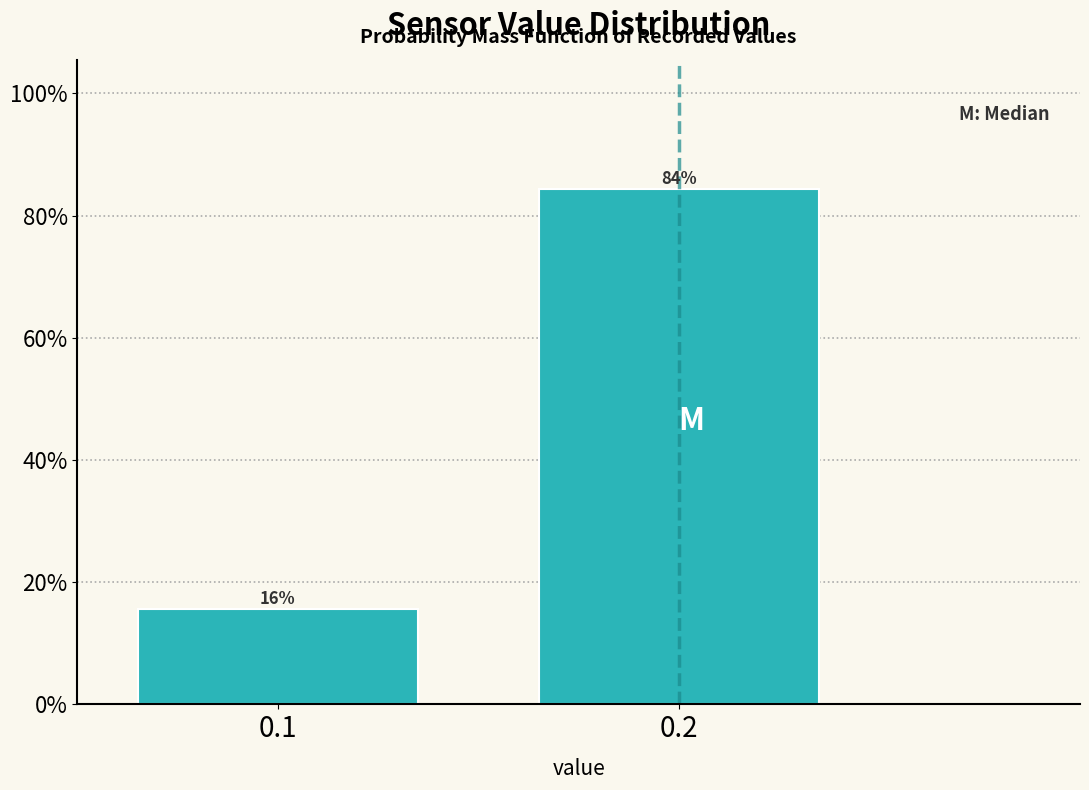

Are the bars horizontal?

No